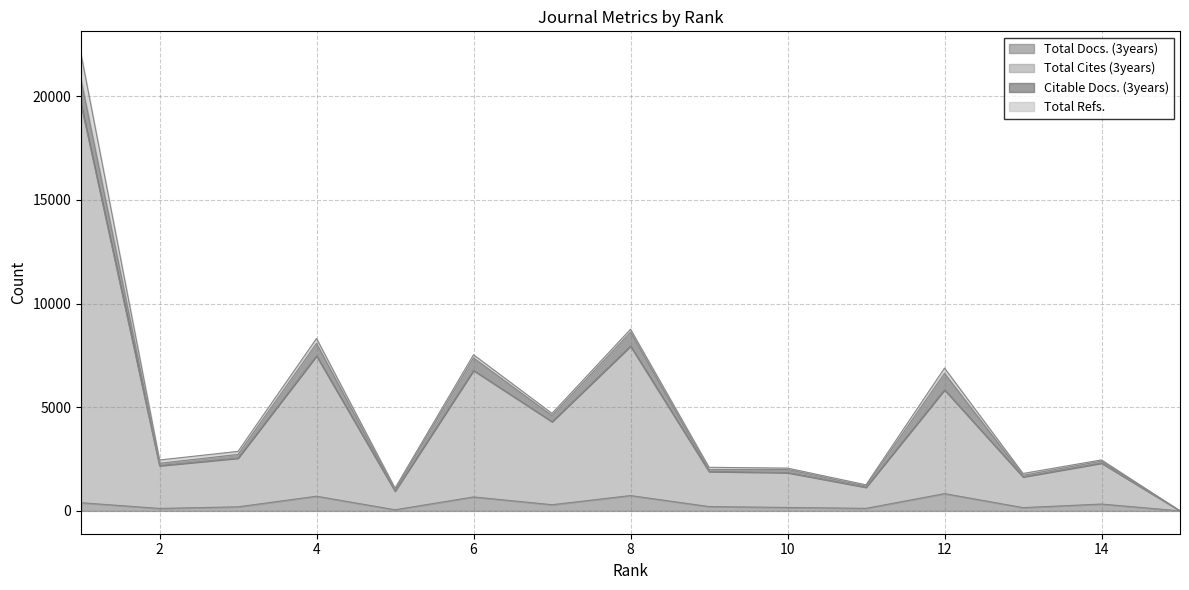

The Total Cites (3years) series shows 0 at 15. True or false?

True